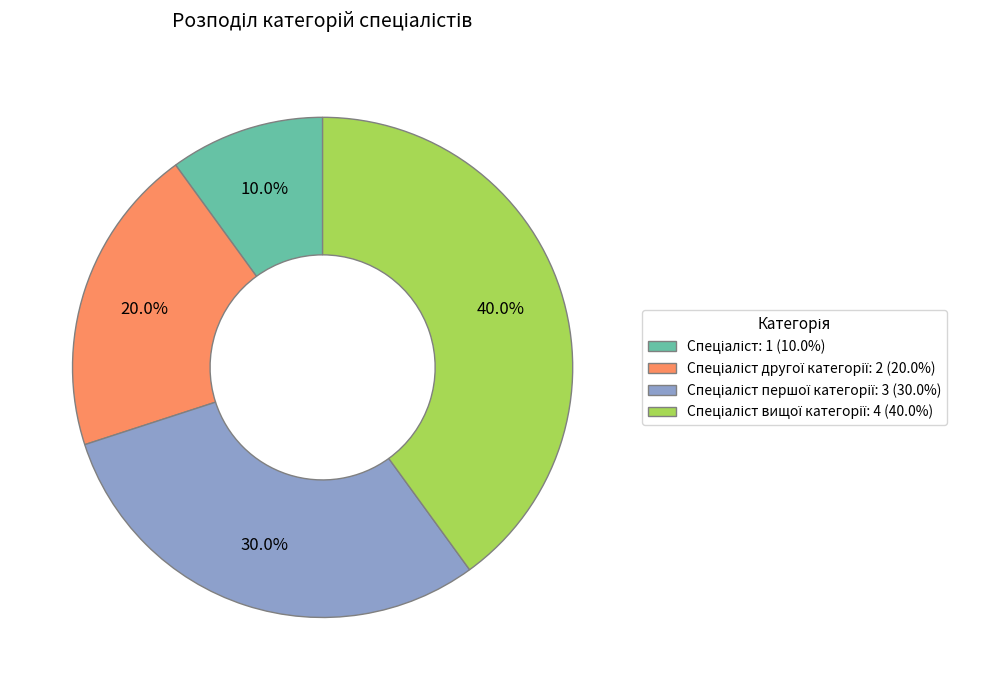

Does any single category account for the majority?

No